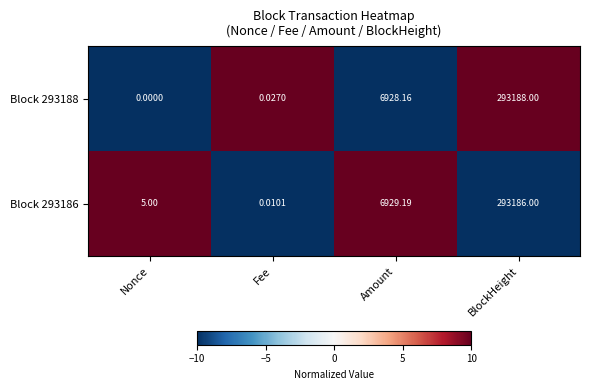

What is the spread (max minus min) of values at Nonce?

5.0